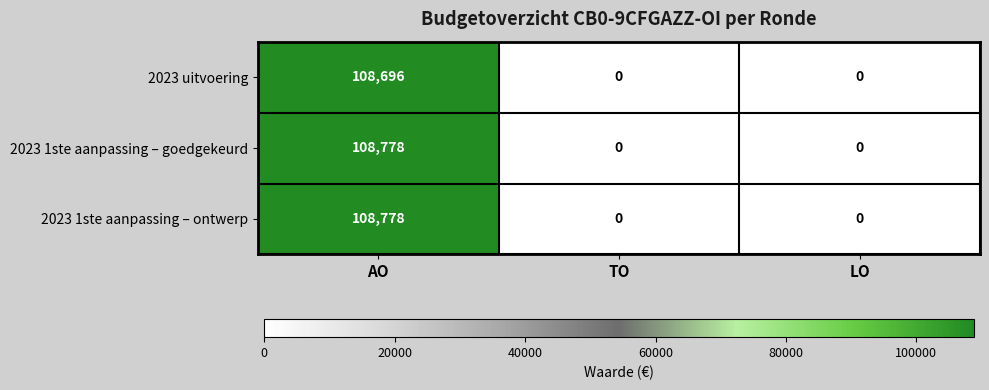

What is the difference between the maximum and minimum values in the 2023 1ste aanpassing – goedgekeurd series?

108778